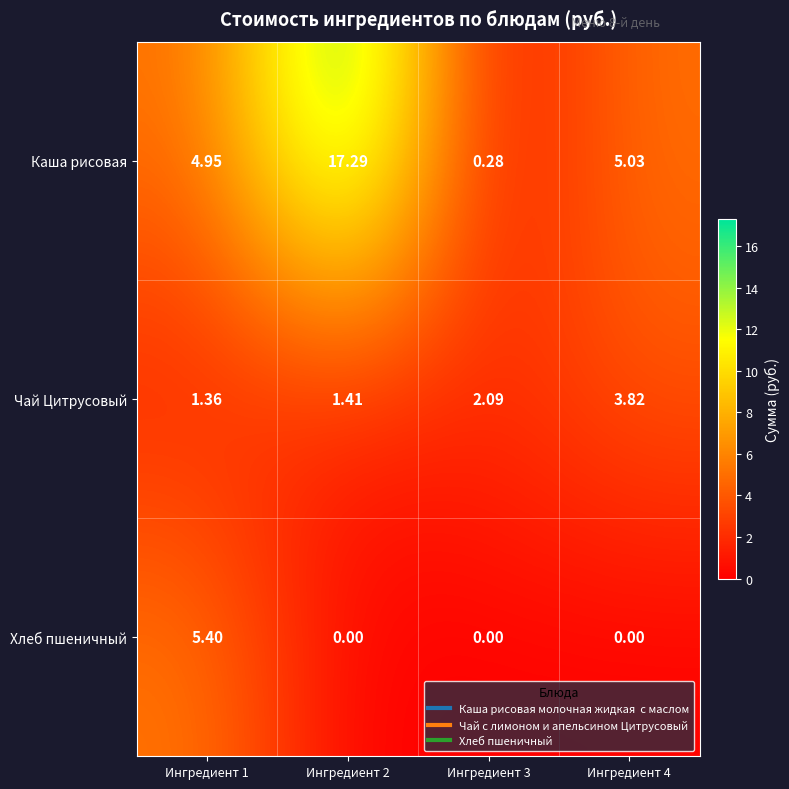

Between Ингредиент 1 and Ингредиент 2, which series saw the biggest shift?

Каша рисовая